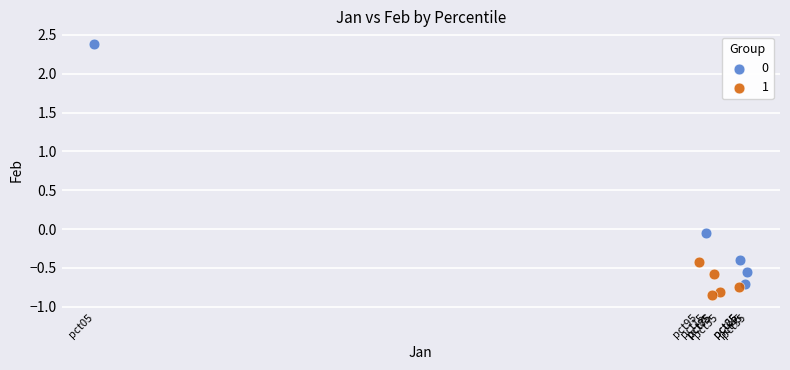

Which series contains the lowest Y value?

1